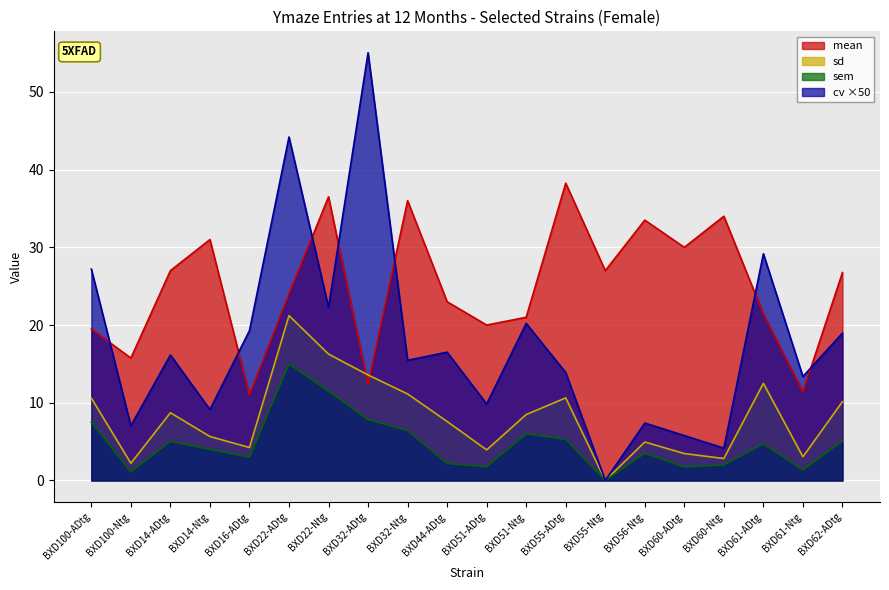

The value of mean at BXD60-Ntg is 11.4. True or false?

False